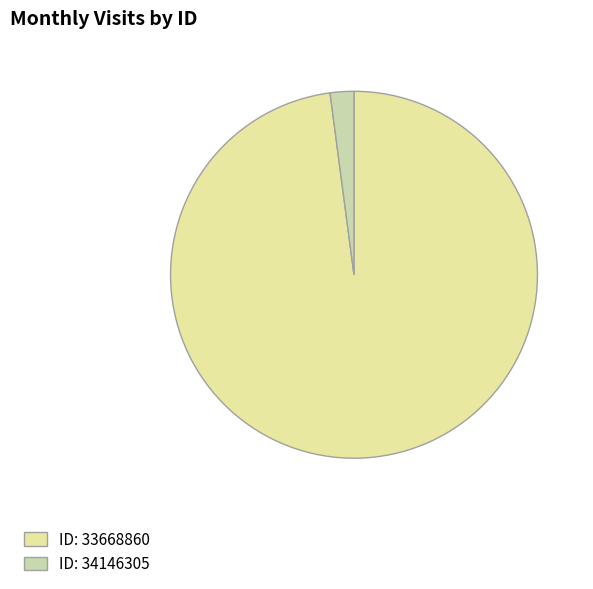

Rank the categories by value from lowest to highest.

ID: 34146305, ID: 33668860